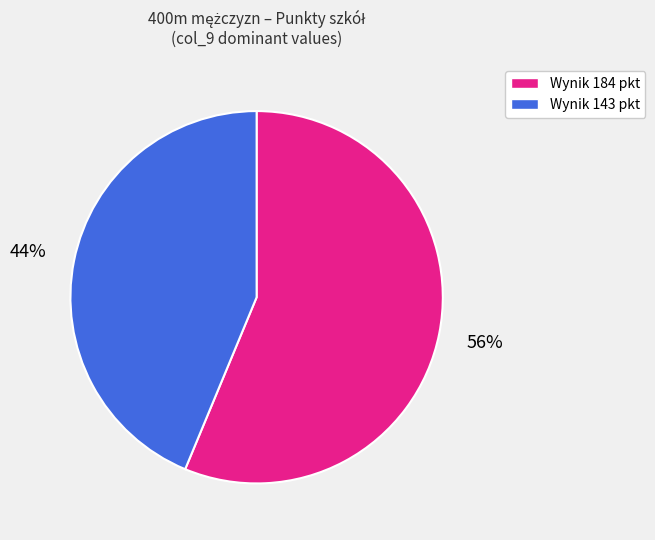

Count the number of slices in the pie.

2